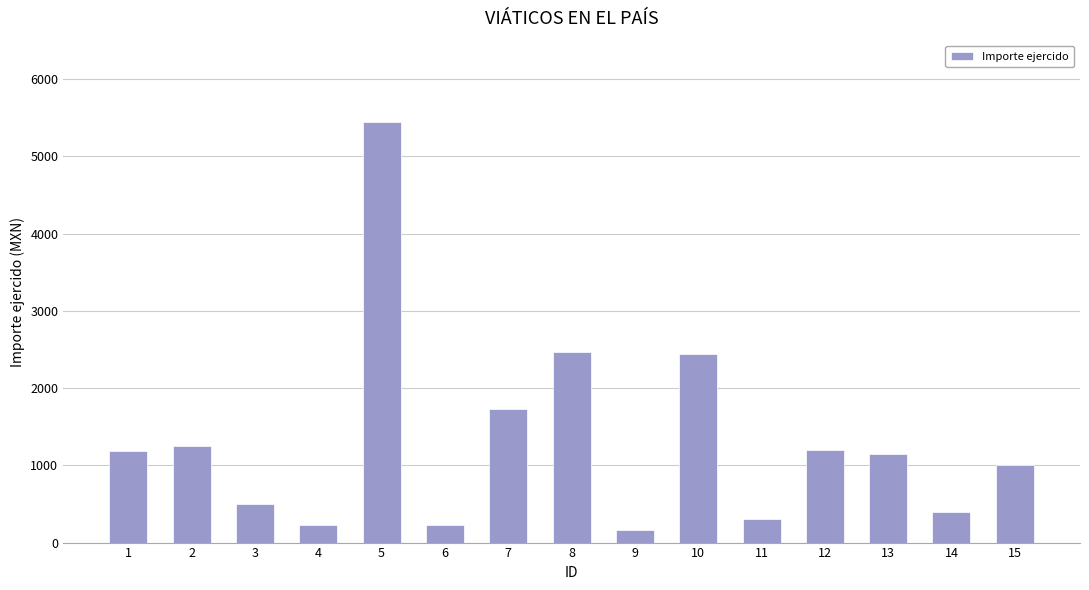

Where does the data first go above 1141?

1